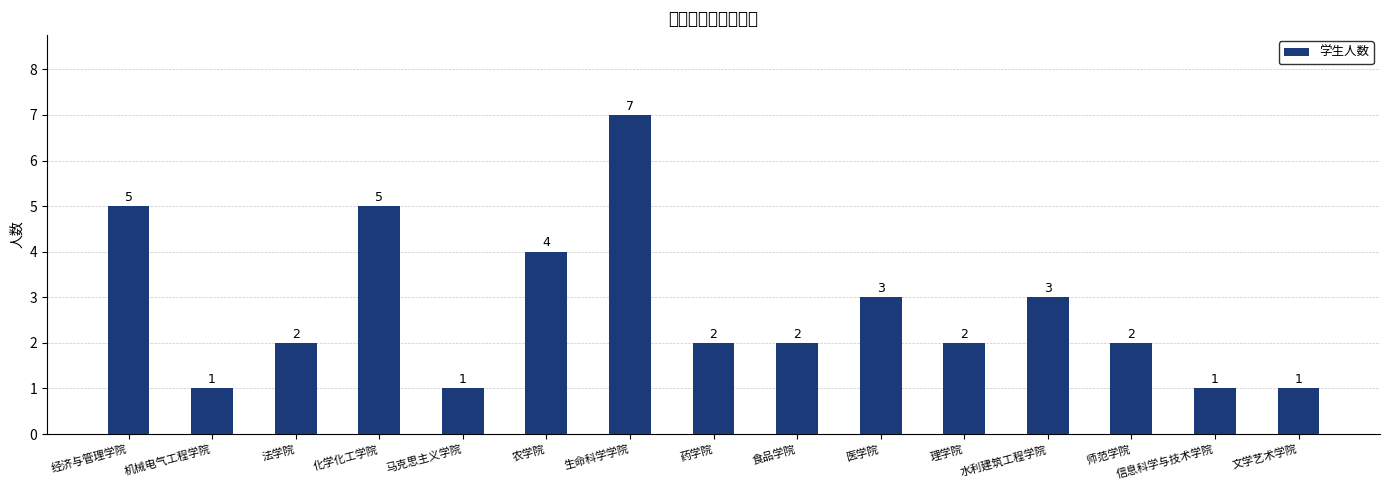

What is the label of the 11th bar from the left?

理学院